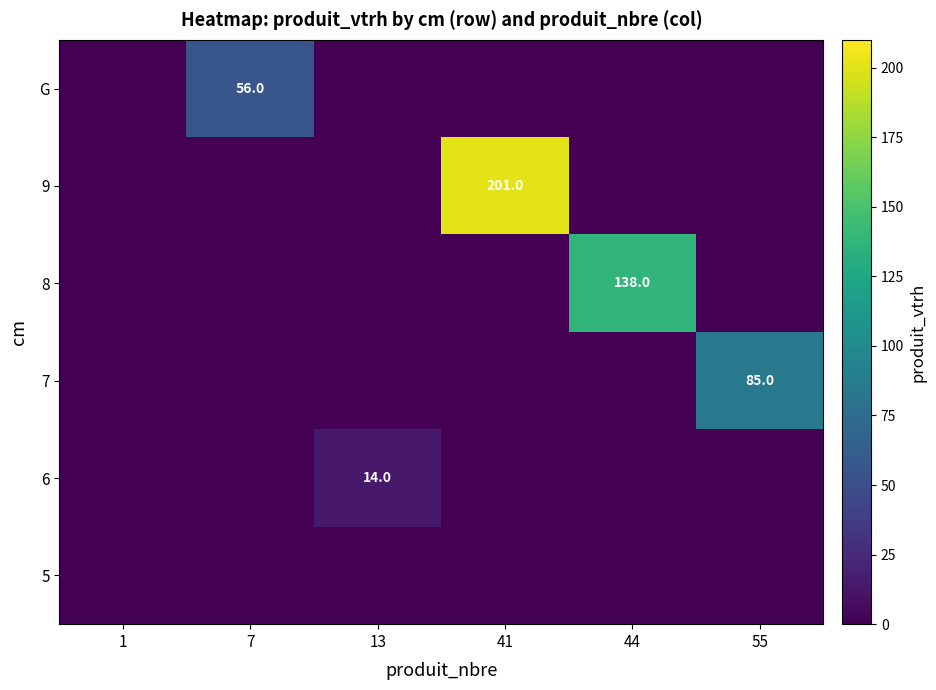

What is the spread (max minus min) of values at 55?

85